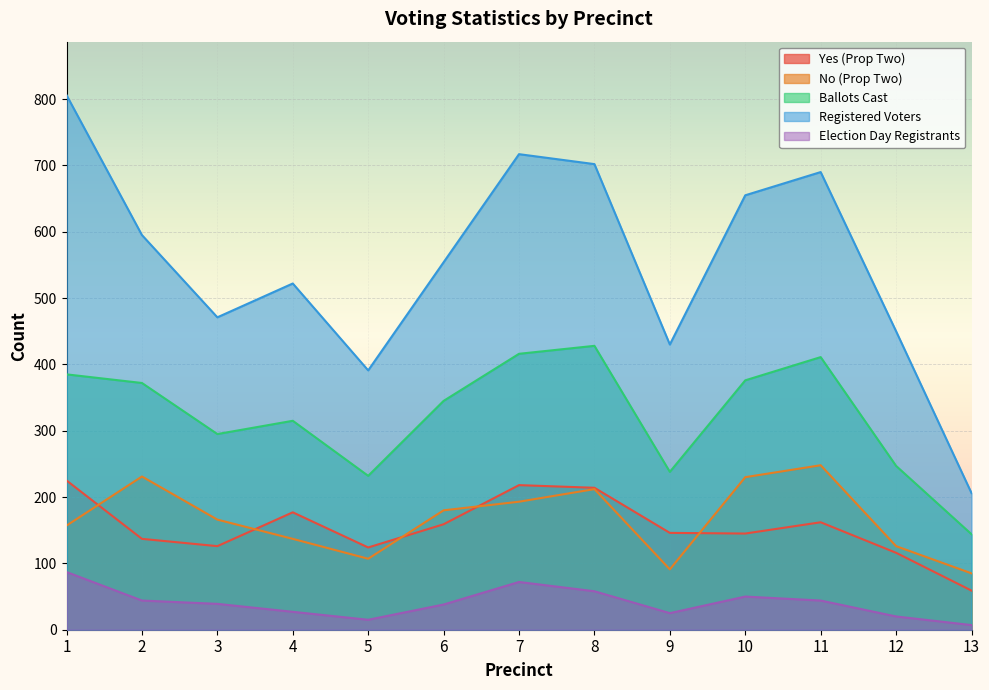

At 7, list the series in order from largest to smallest.

Registered Voters, Ballots Cast, Yes (Prop Two), No (Prop Two), Election Day Registrants